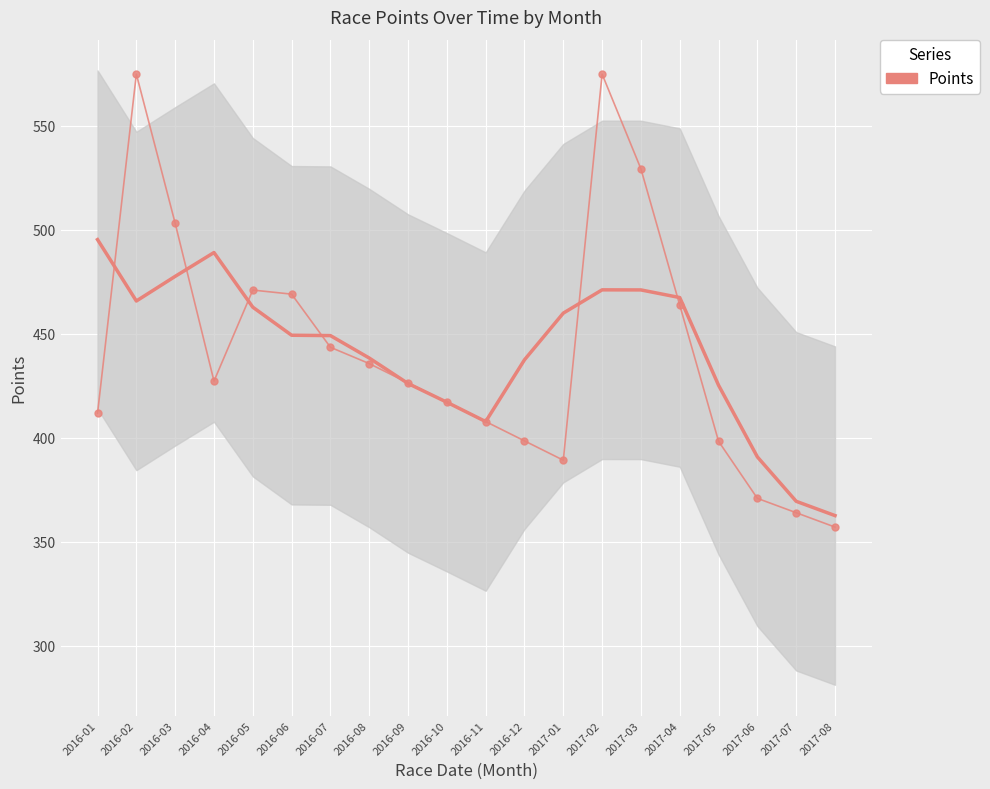

What is the smallest value displayed?

357.0